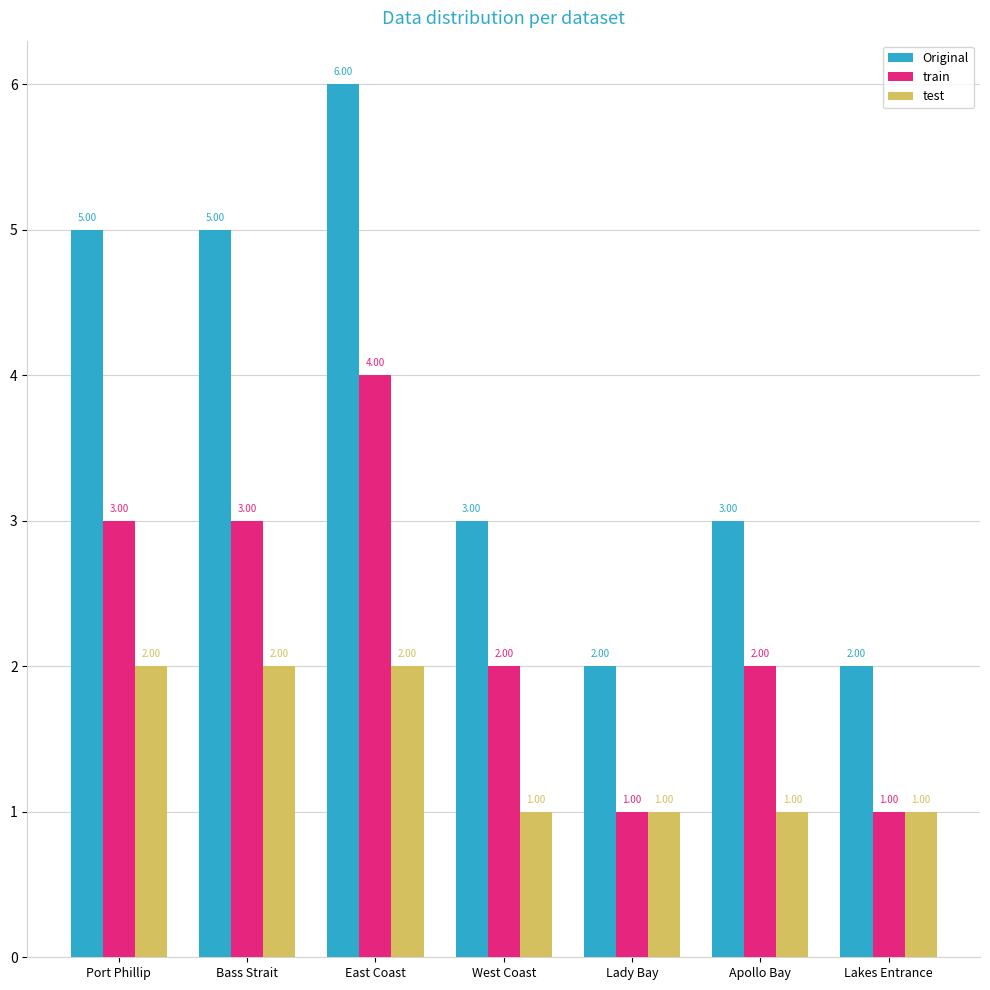

List the series in order of their peak value, highest first.

Original, train, test